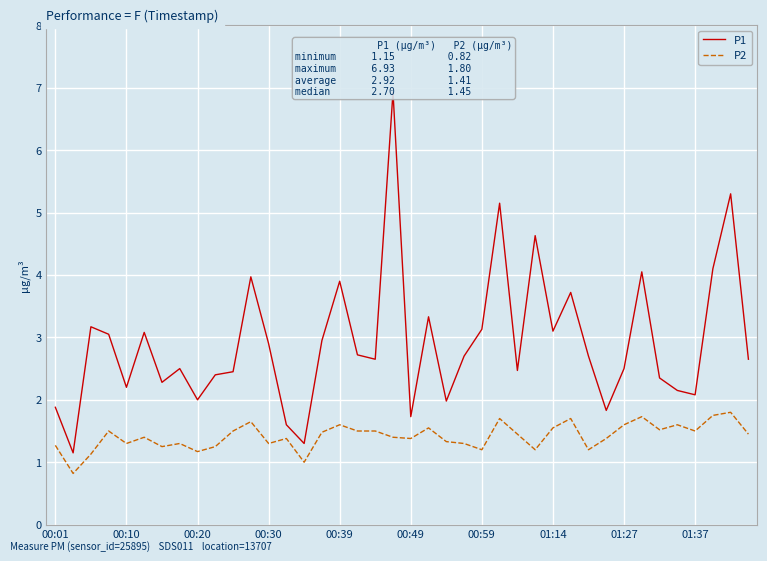

The P2 series shows 2.2 at 00:30. True or false?

False